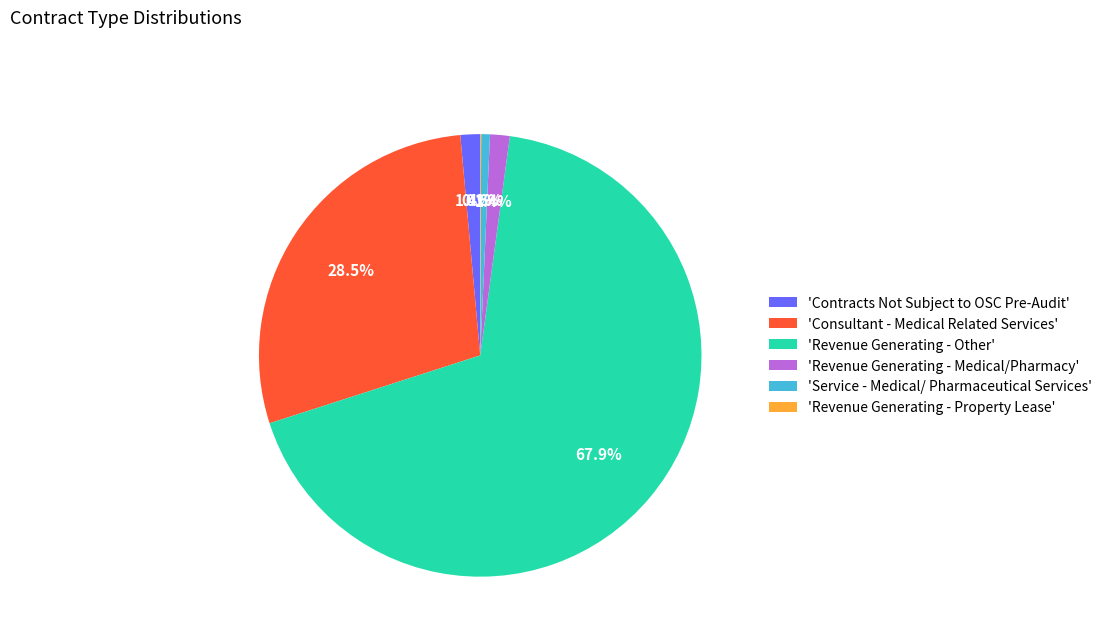

What percentage is NOT represented by 'Contracts Not Subject to OSC Pre-Audit'?

98.6%